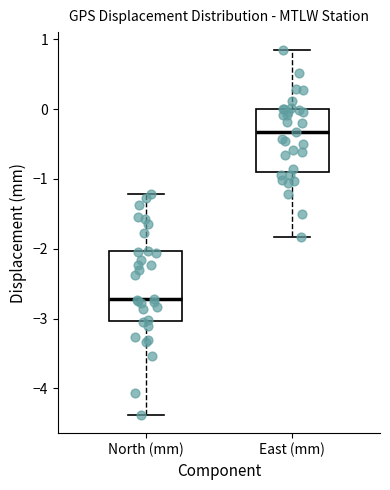

Which box has the lowest median line?

North (mm)